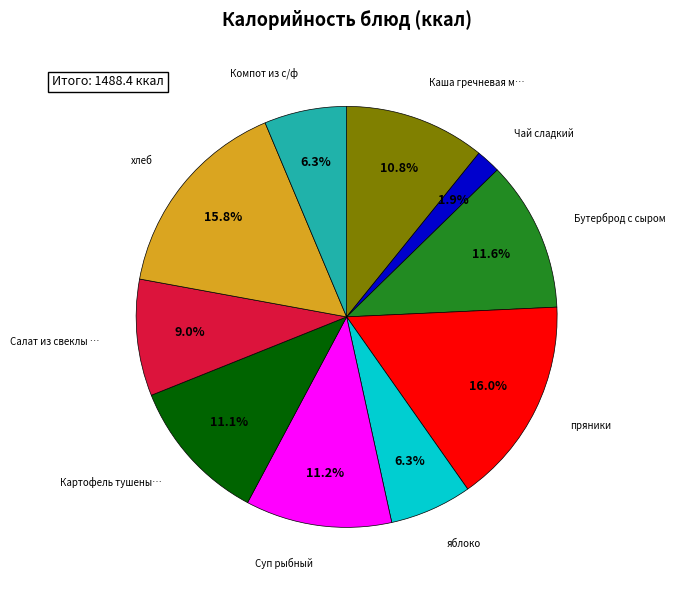

Is there a majority slice in this chart?

No